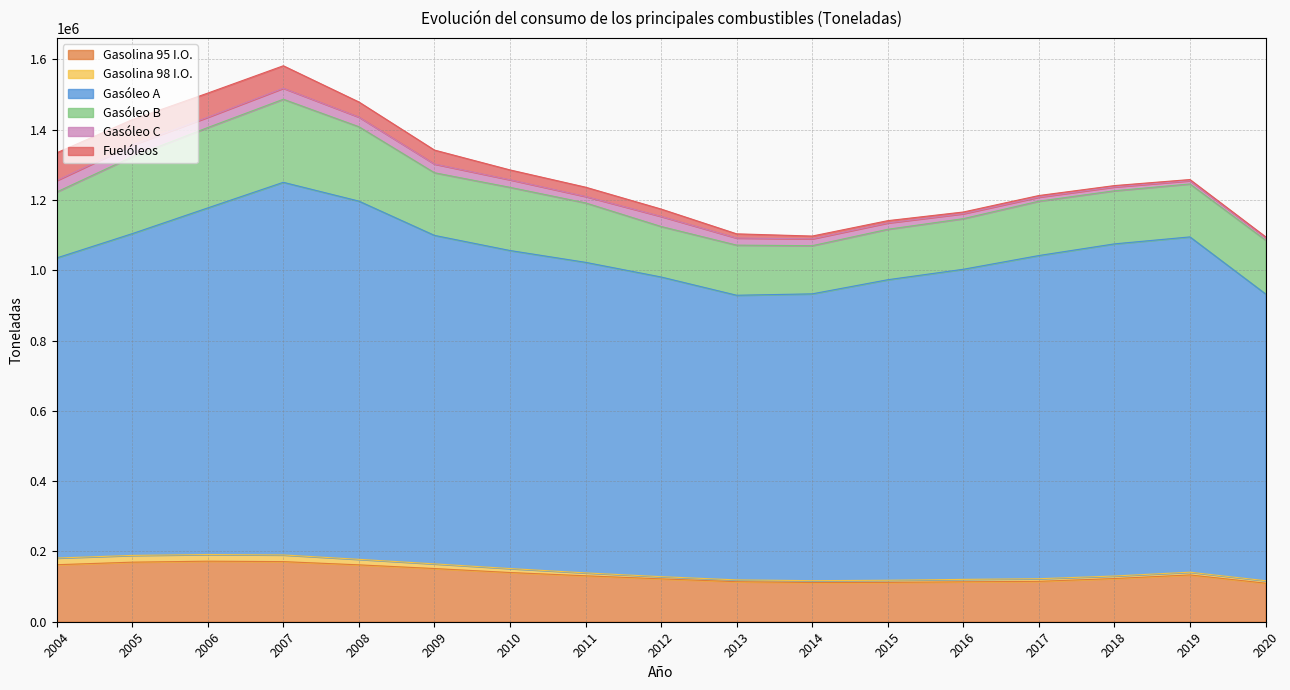

At which category is the sum across all series the highest?

2007